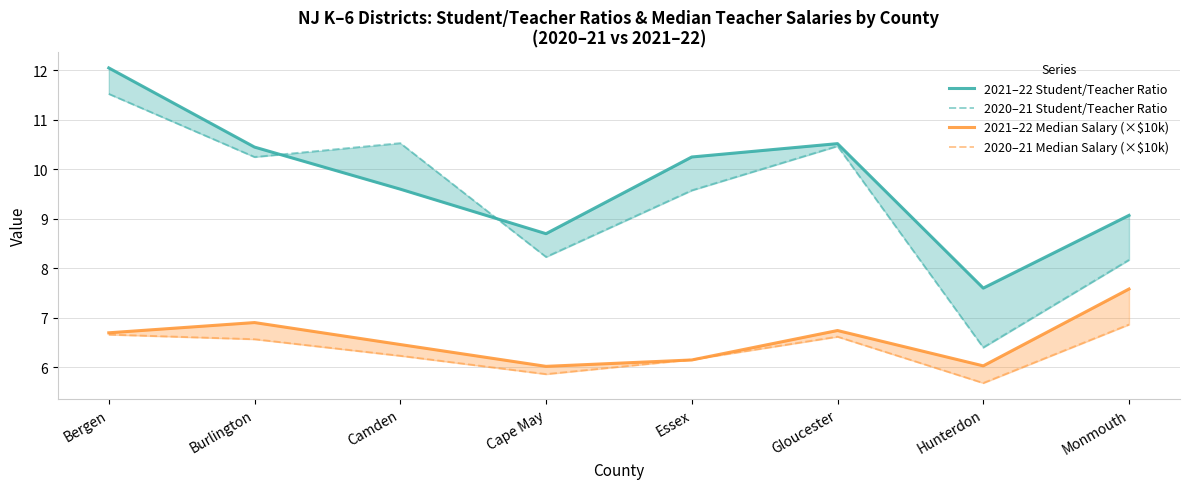

Reading right to left, what are all the values shown in this chart?

2021–22 Student/Teacher Ratio: 9.1	7.6	10.5	10.2	8.7	9.6	10.4	12.1
2020–21 Student/Teacher Ratio: 8.2	6.4	10.5	9.6	8.2	10.5	10.2	11.5
2021–22 Median Salary (×$10k): 7.6	6.0	6.7	6.1	6.0	6.5	6.9	6.7
2020–21 Median Salary (×$10k): 6.9	5.7	6.6	6.2	5.9	6.2	6.6	6.7